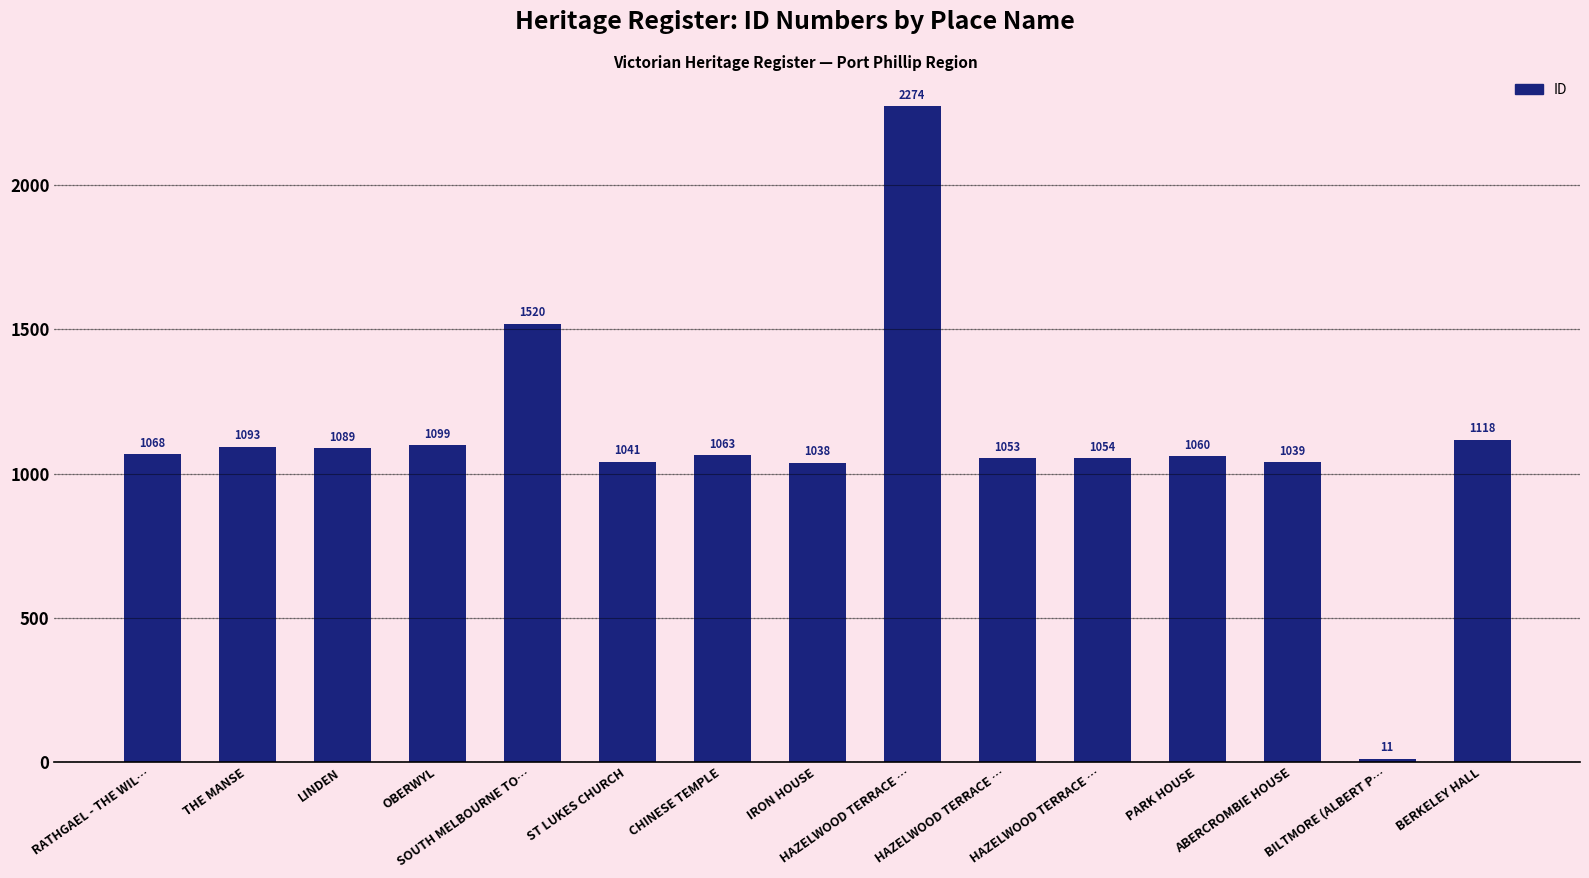

What is the label of the 10th bar from the right?

ST LUKES CHURCH